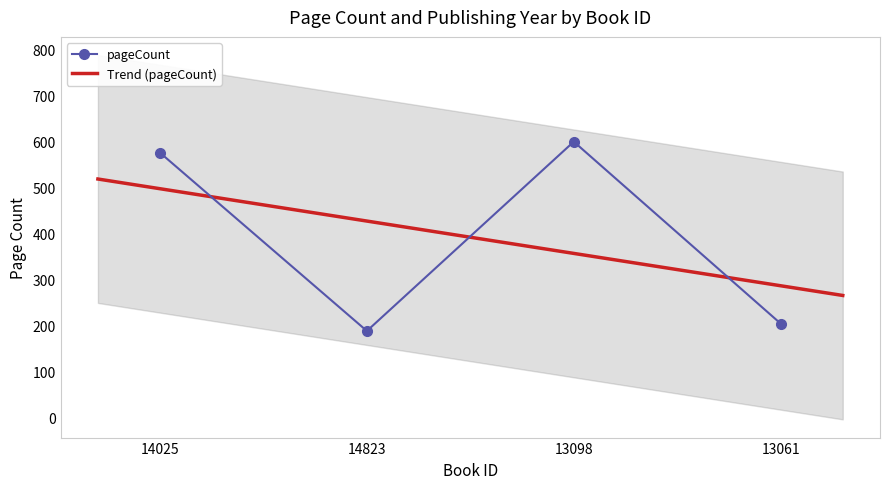

At which category does the data reach its first local valley?

14823